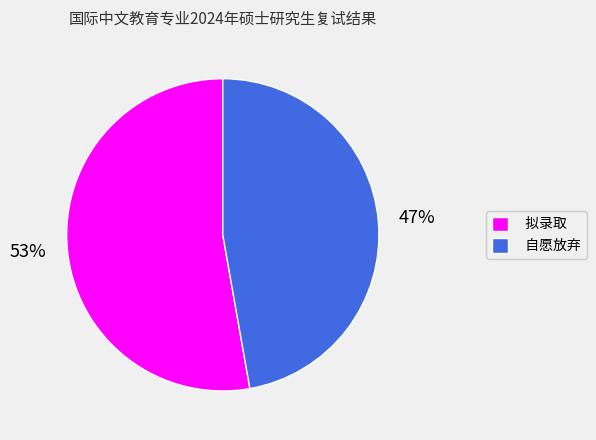

Approximately how many times larger is the value at 拟录取 compared to 自愿放弃?

1.1